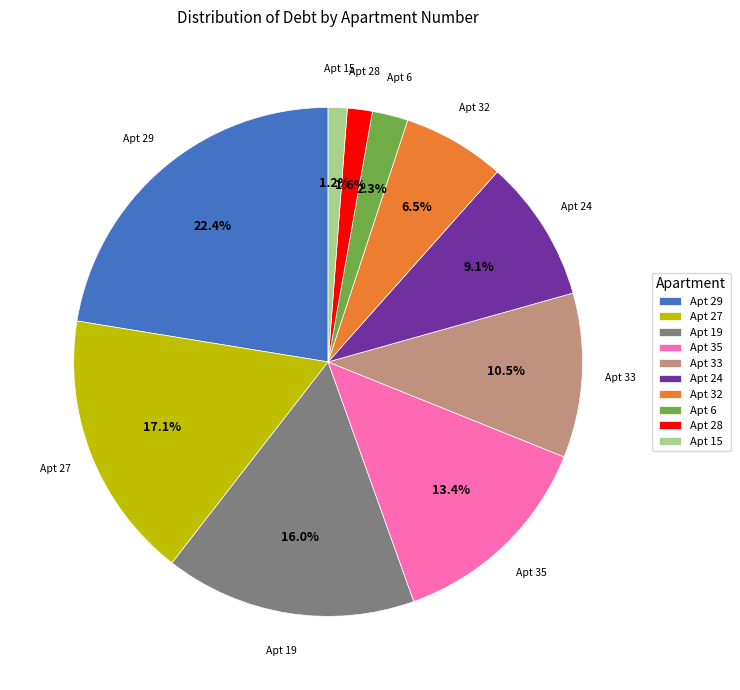

Is there any slice that represents more than half of the pie?

No